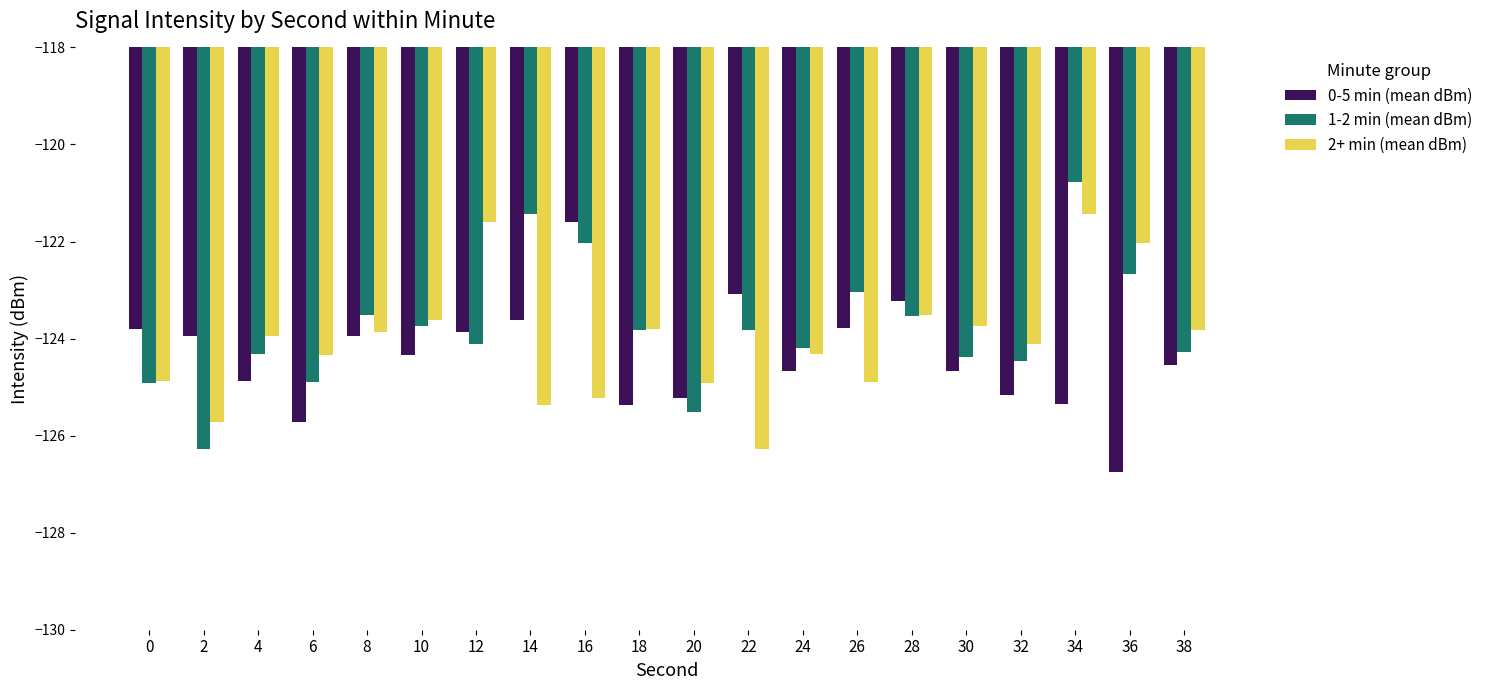

At how many categories does at least one series exceed -126?

20